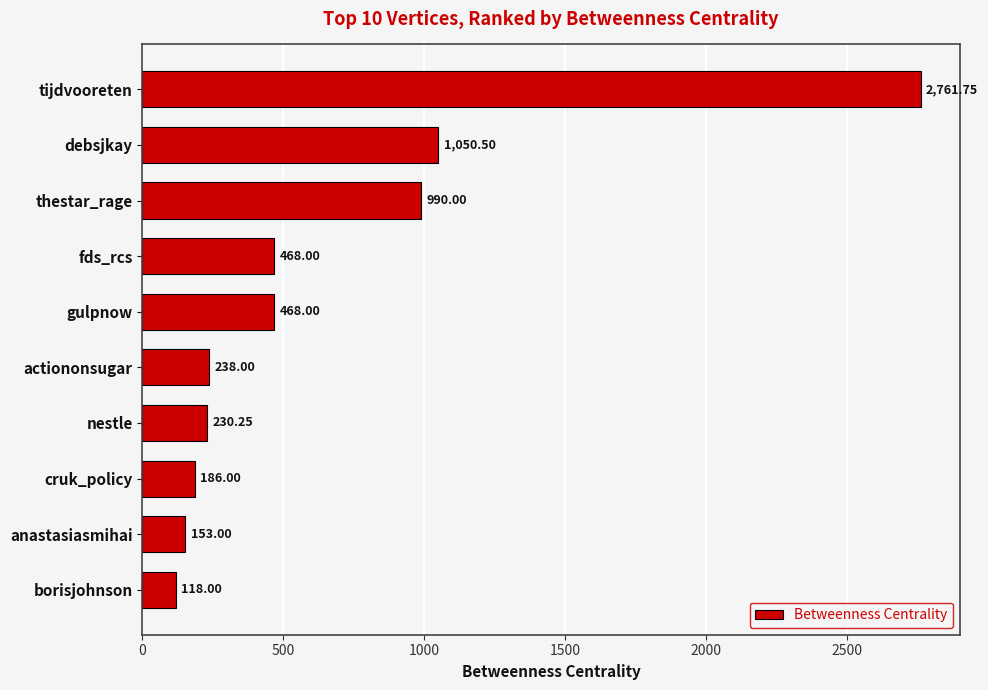

How many categories are shown in the chart?

10